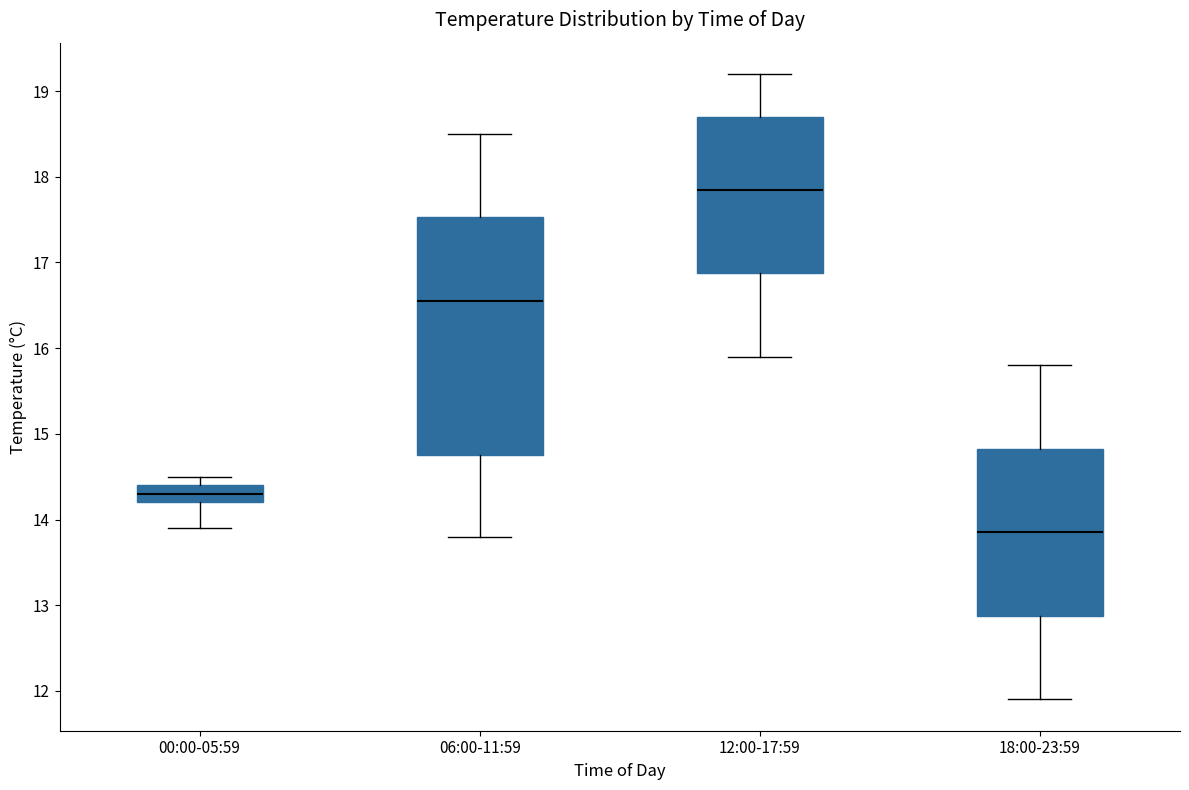

Which box has the lowest median line?

18:00-23:59